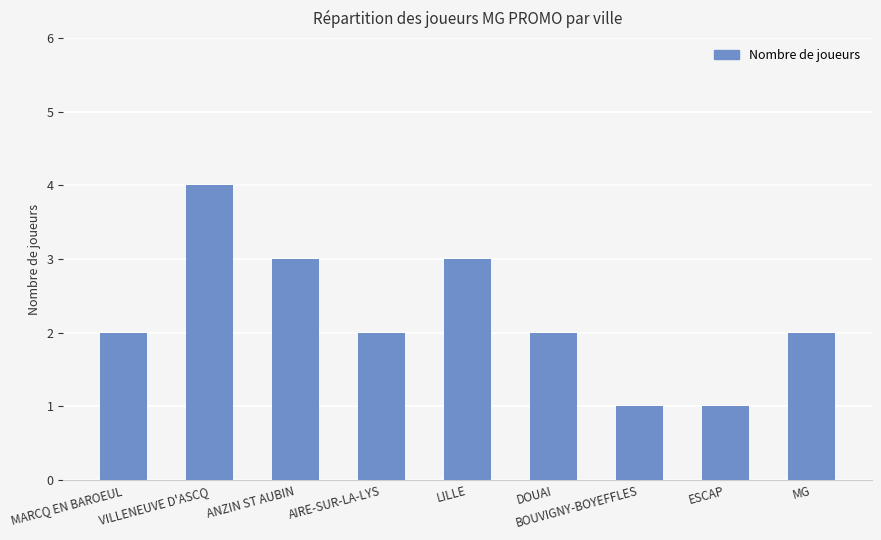

What is the change in value from ANZIN ST AUBIN to MG?

-1